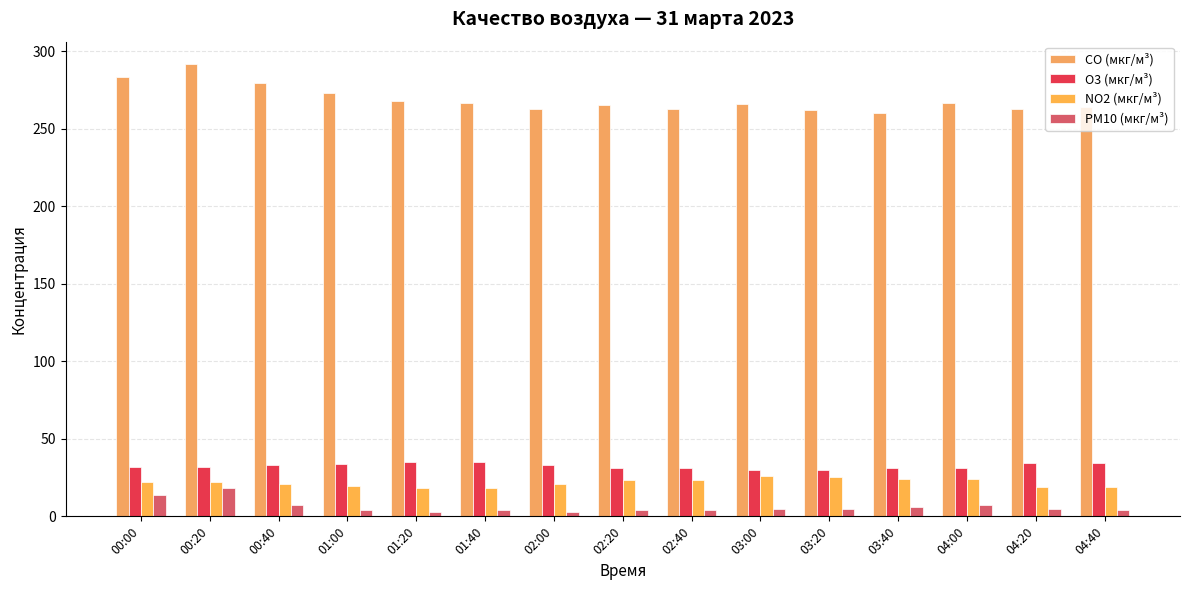

What is the value of the O3 (мкг/м³) bar at the 9th from the left?

31.3